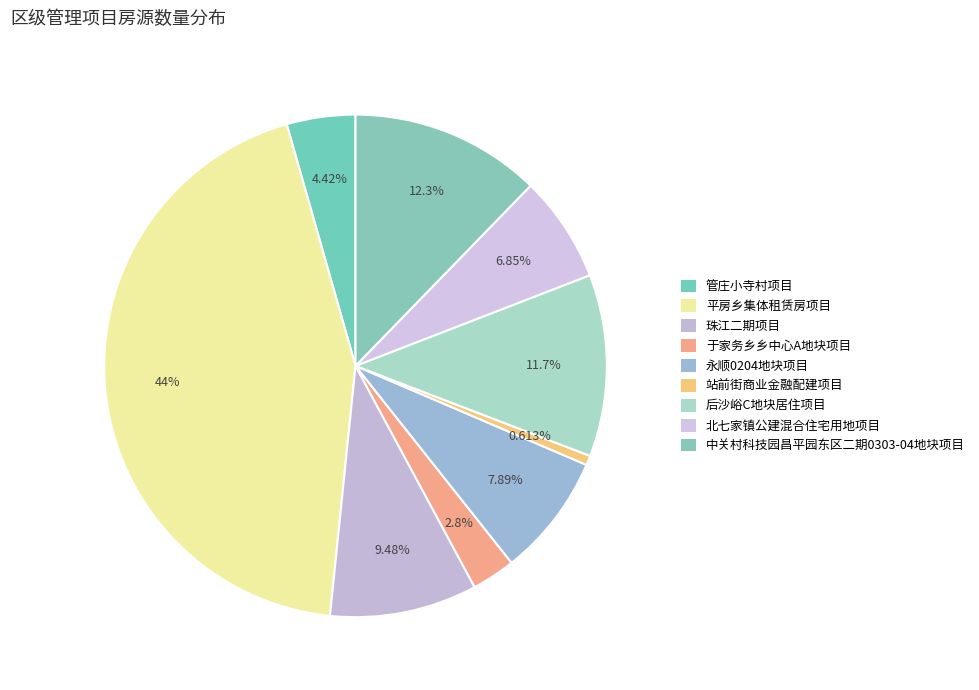

What portion of the pie excludes 北七家镇公建混合住宅用地项目?

93.1%